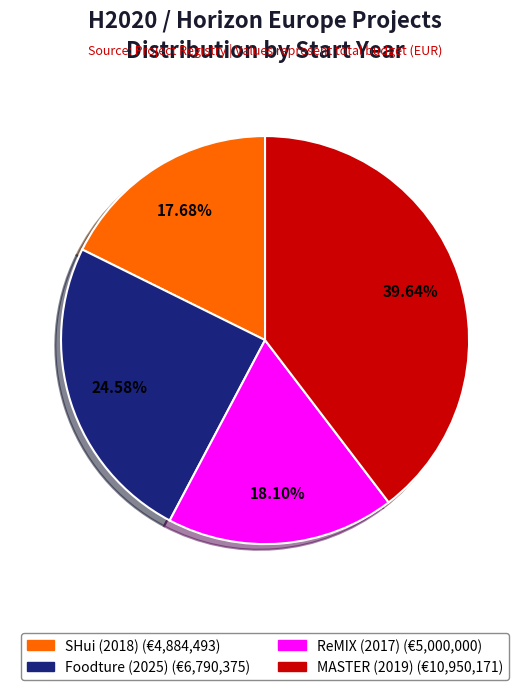

What percentage is the ReMIX (2017) slice, to the nearest percent?

18%